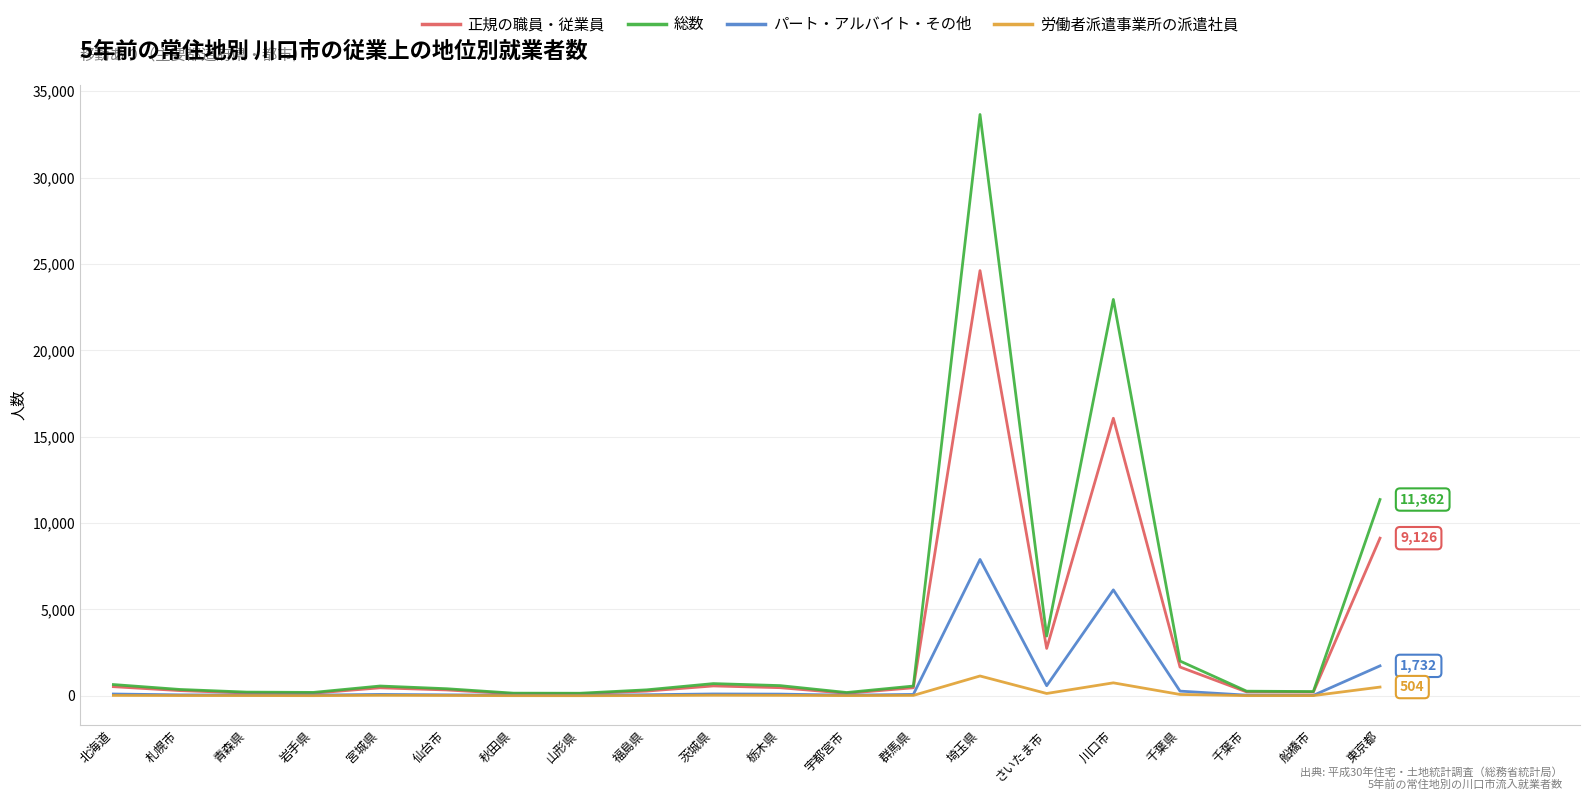

The 正規の職員・従業員 series shows 14620 at 埼玉県. True or false?

False